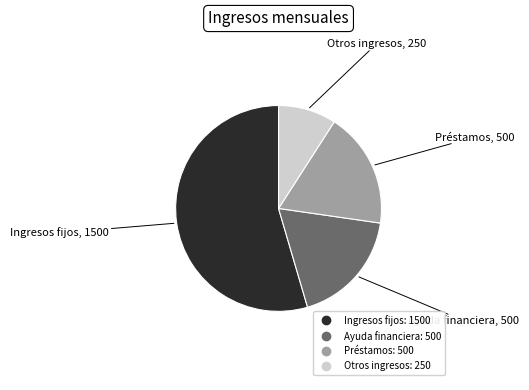

True or false: Otros ingresos accounts for 9% of the total.

True